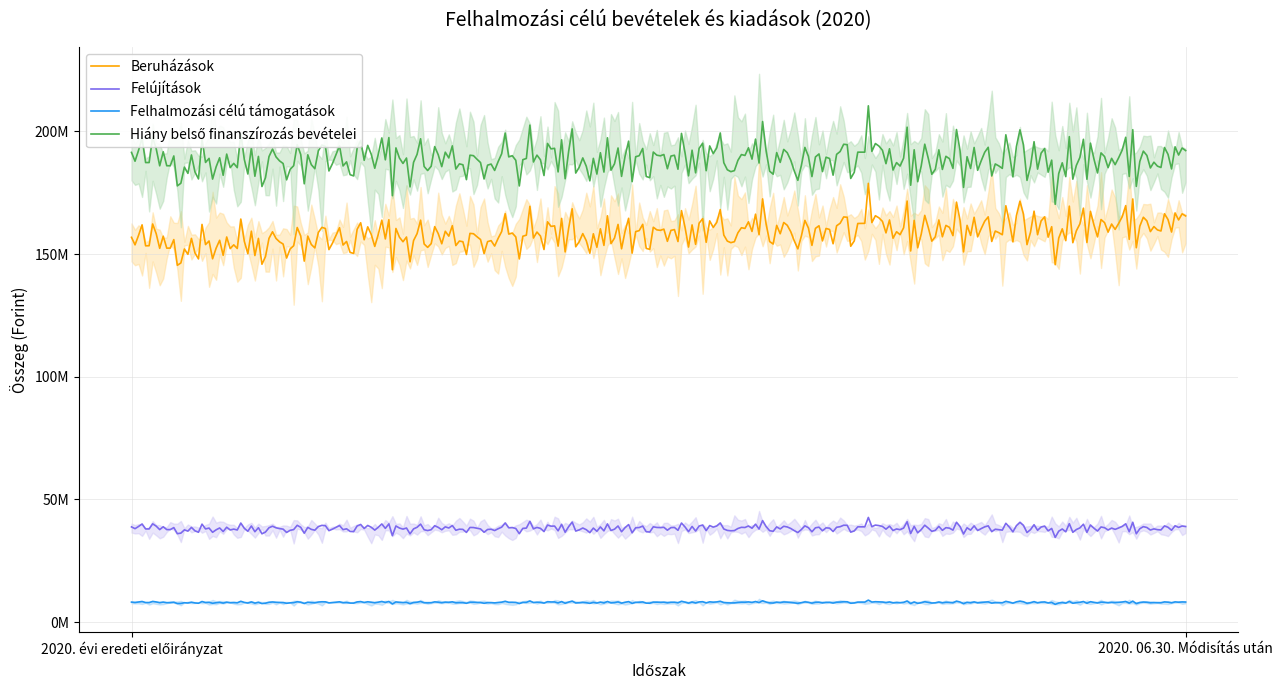

The value of Hiány belső finanszírozás bevételei at 2020. 06.30. Módisítás után is 43031931. True or false?

False